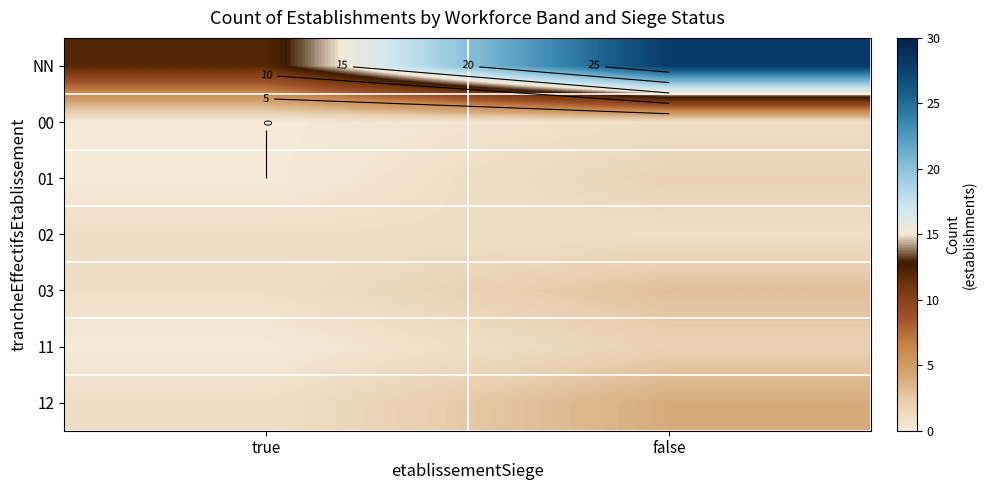

Which has a higher value, true or false?

false